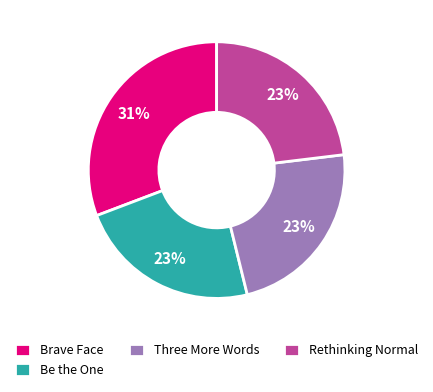

To the nearest percent, what is the combined percentage of Brave Face and Rethinking Normal?

54%